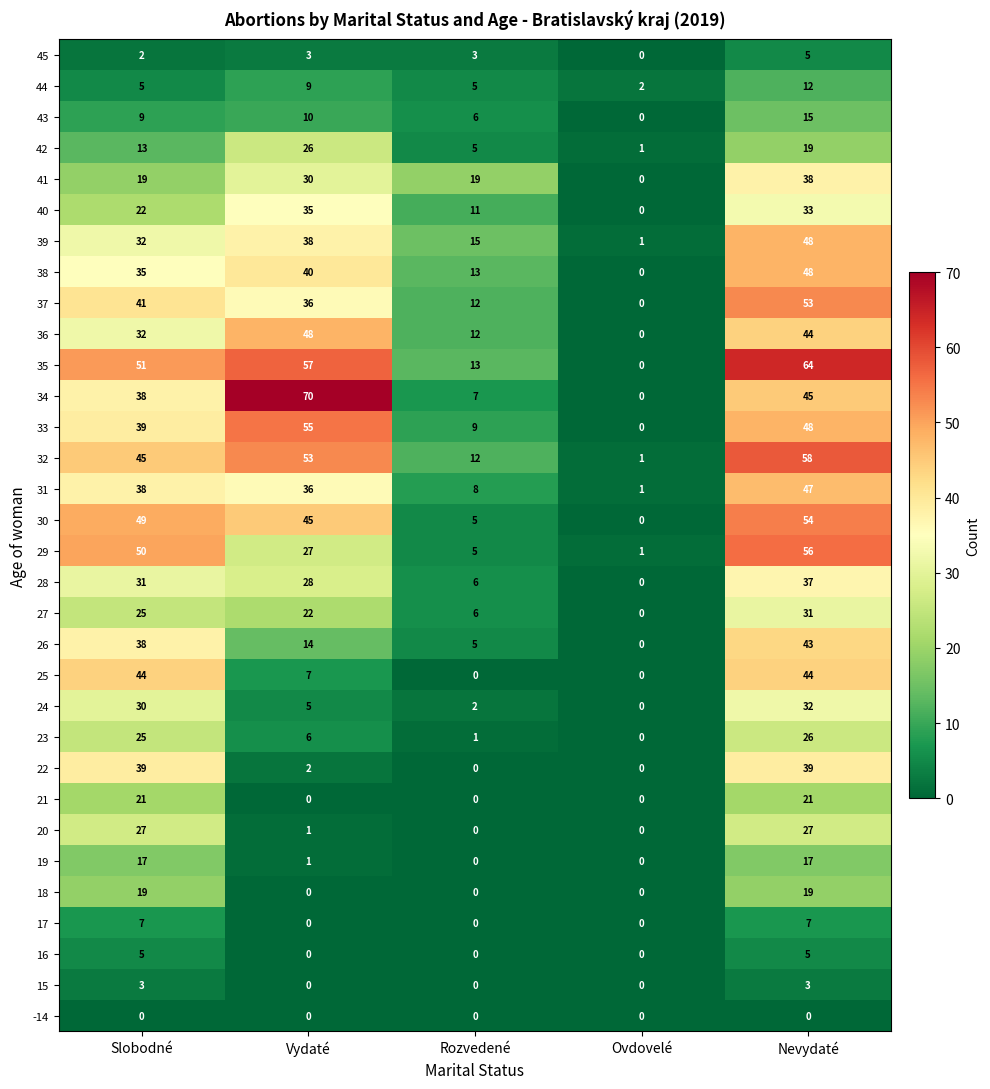

Which series has the widest spread of values?

34